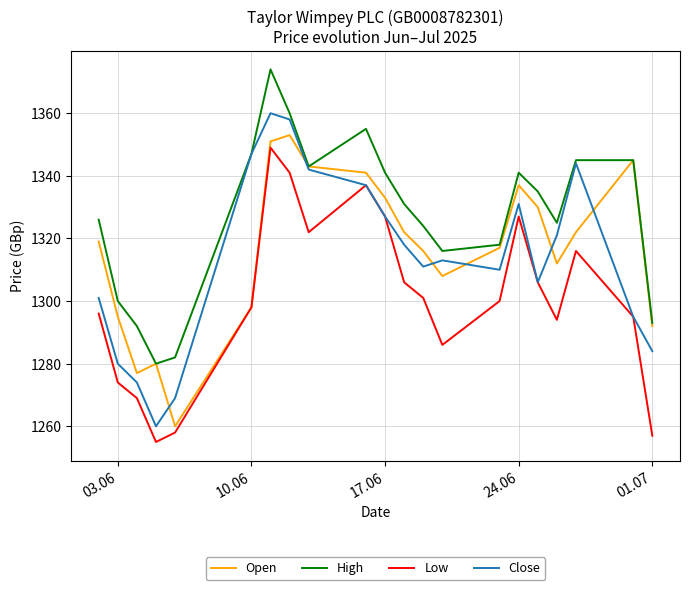

What is the smallest value displayed?

1255